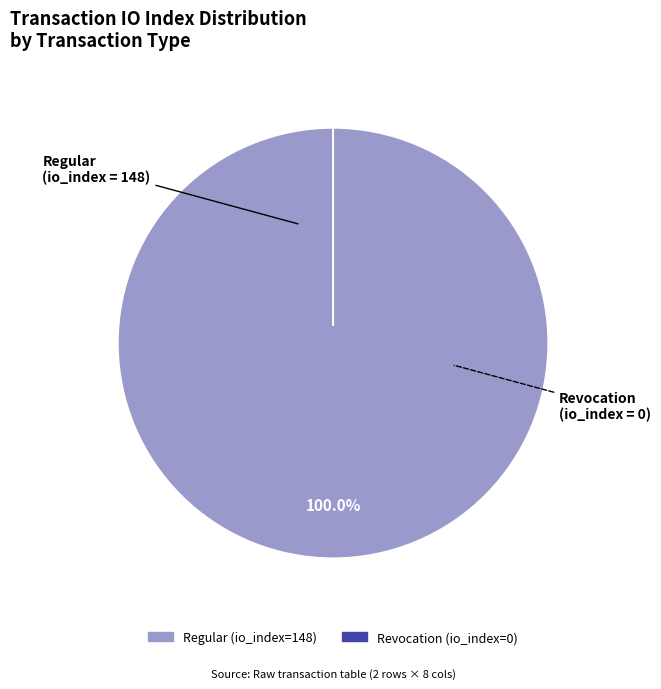

Which has a higher value, tx_index_0 (Revocation) or tx_index_148 (Regular)?

tx_index_148 (Regular)